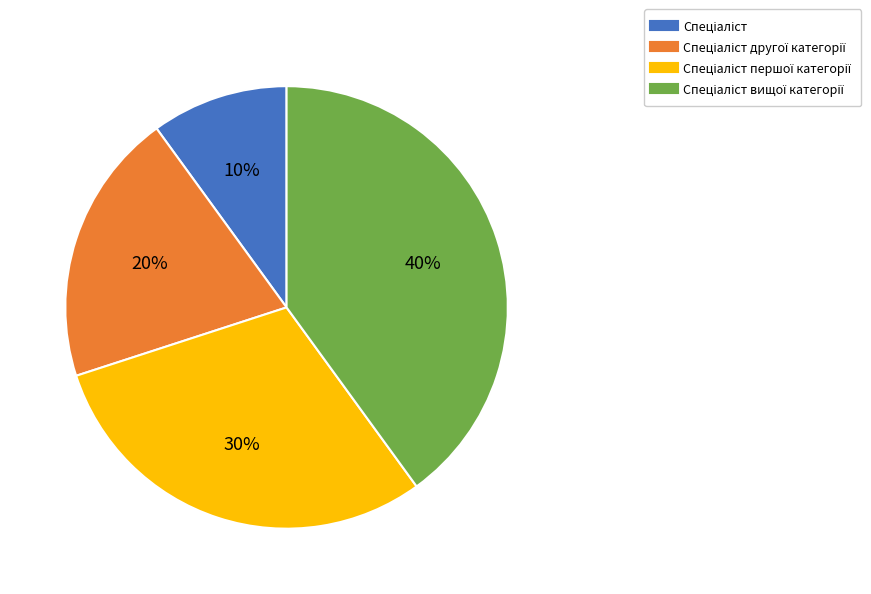

To the nearest percent, what is the difference between the largest and smallest slice percentages?

30%